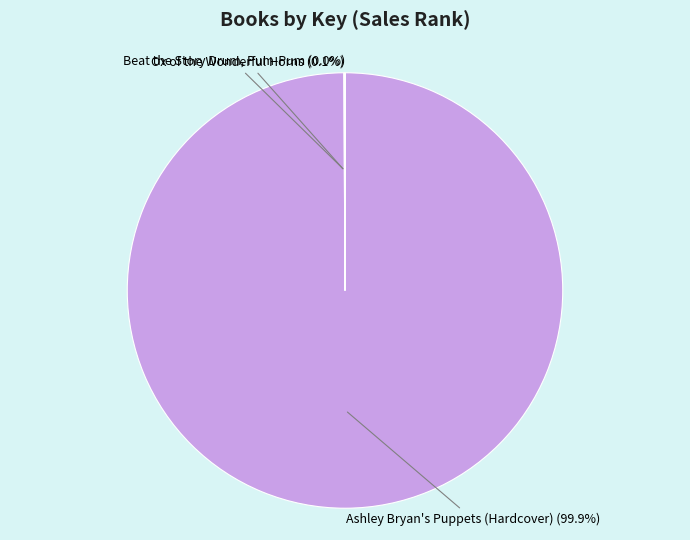

Is there any slice that represents more than half of the pie?

Yes